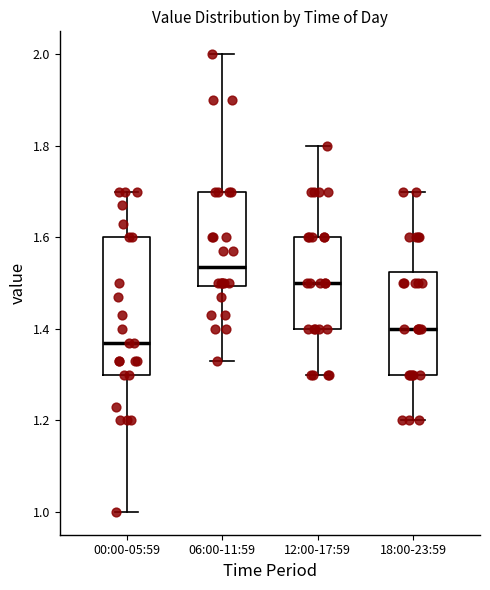

Which box's median line is the lowest?

00:00-05:59